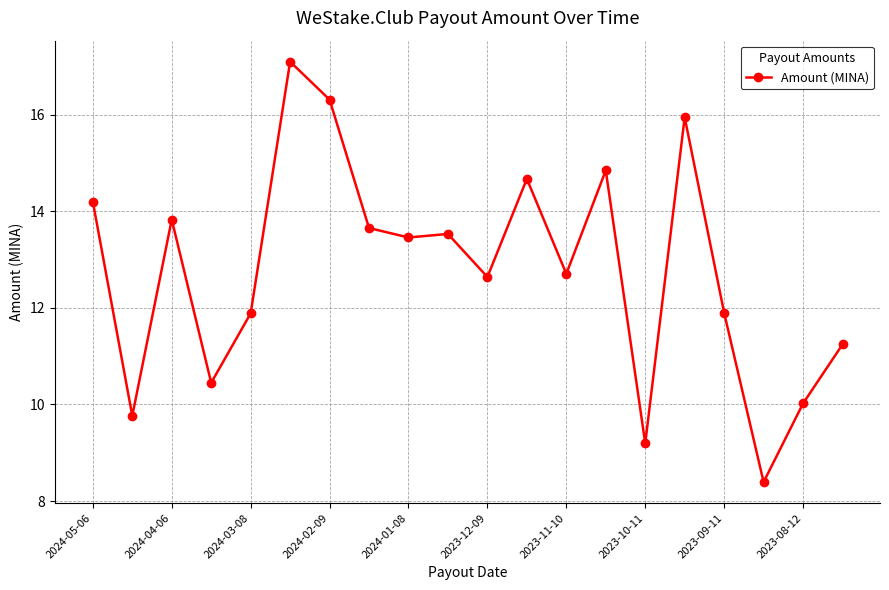

What is the minimum value shown in the chart?

8.4